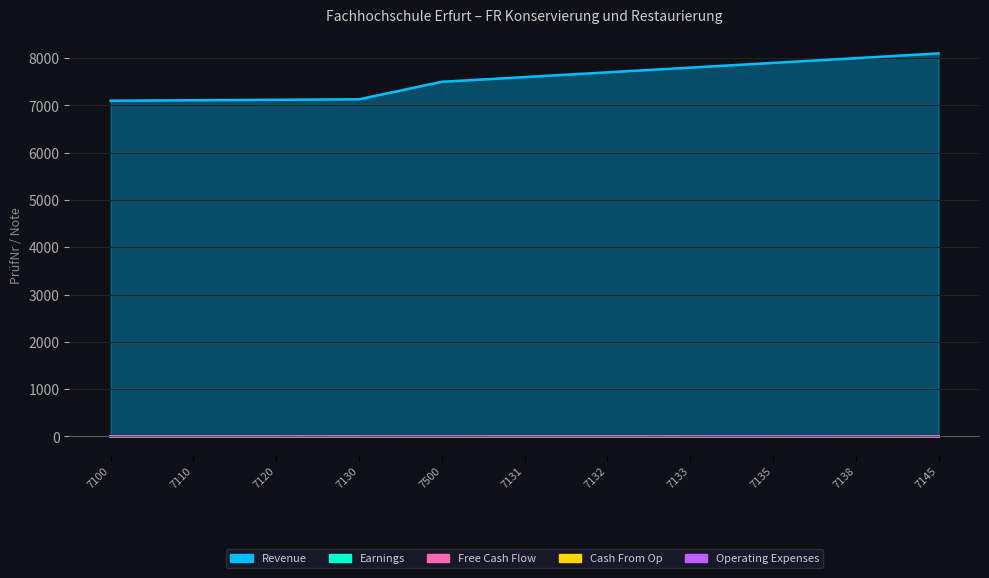

True or false: Operating Expenses has more than 1 interior local peaks.

True